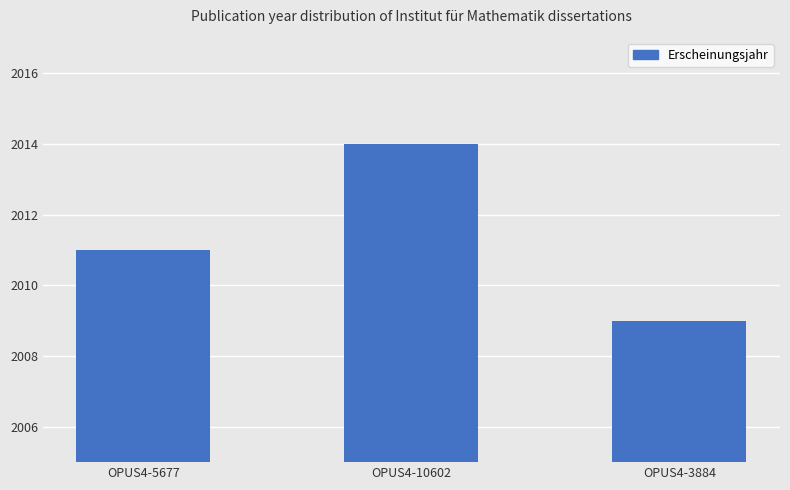

Are the bars horizontal?

No